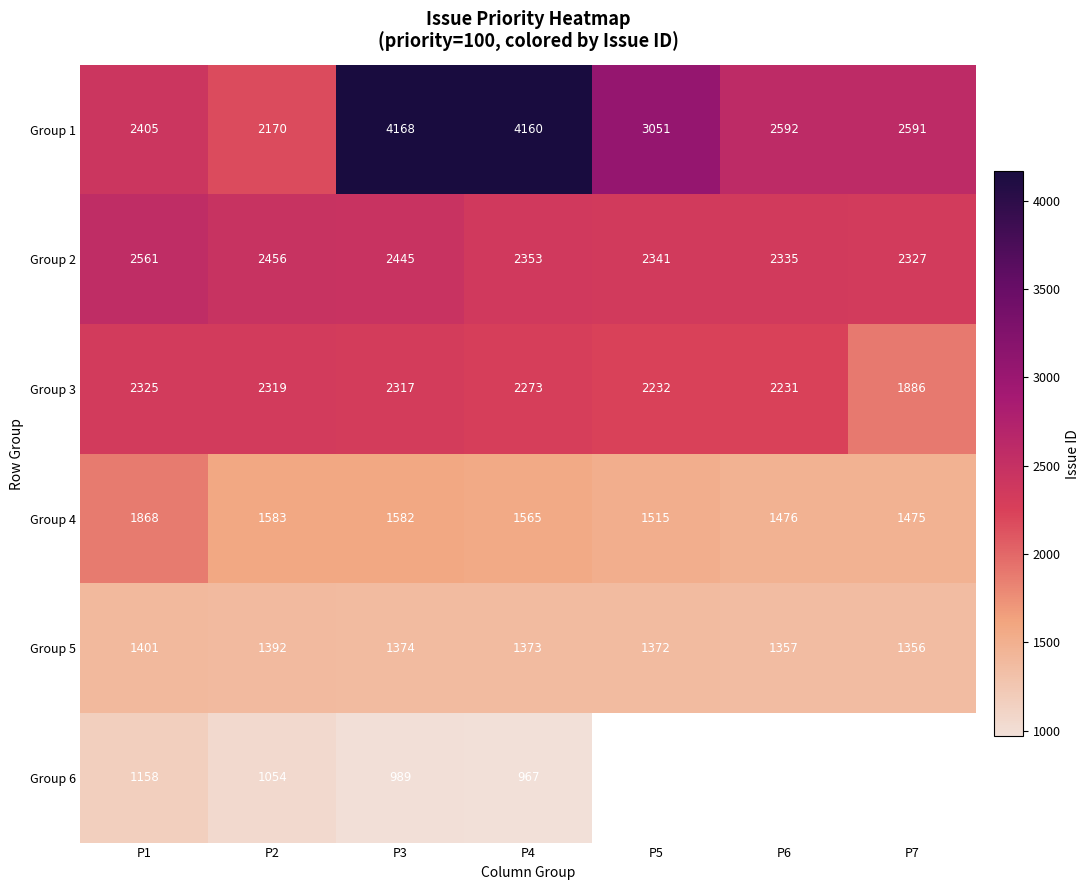

Count the number of data series in this chart.

6